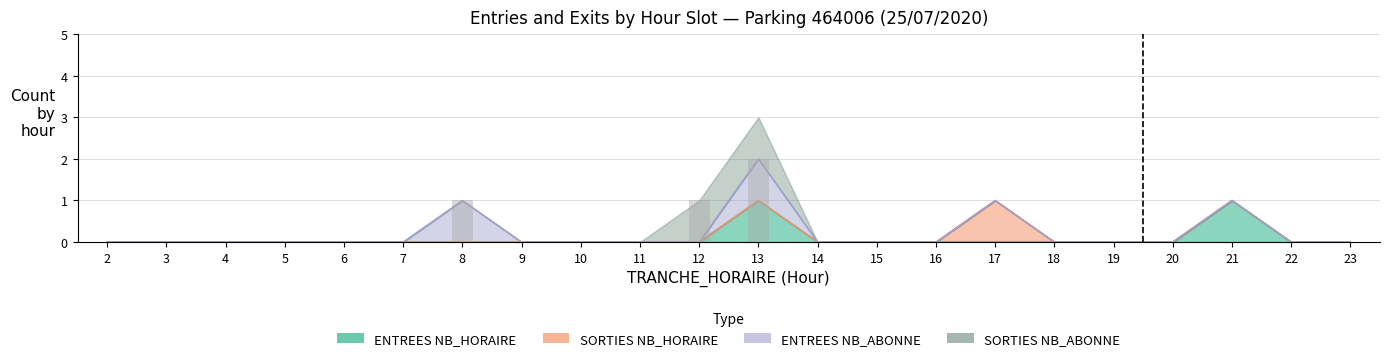

How many data points does each series have?

22